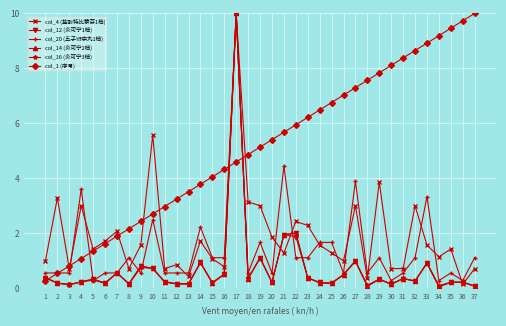

At how many categories does at least one series exceed 0?

37